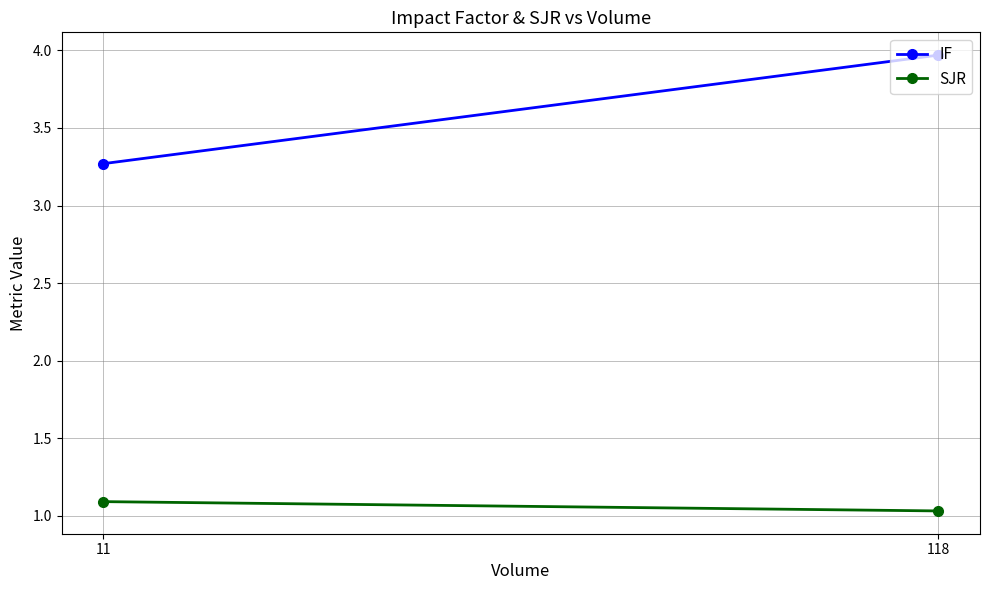

Count the number of data series in this chart.

2